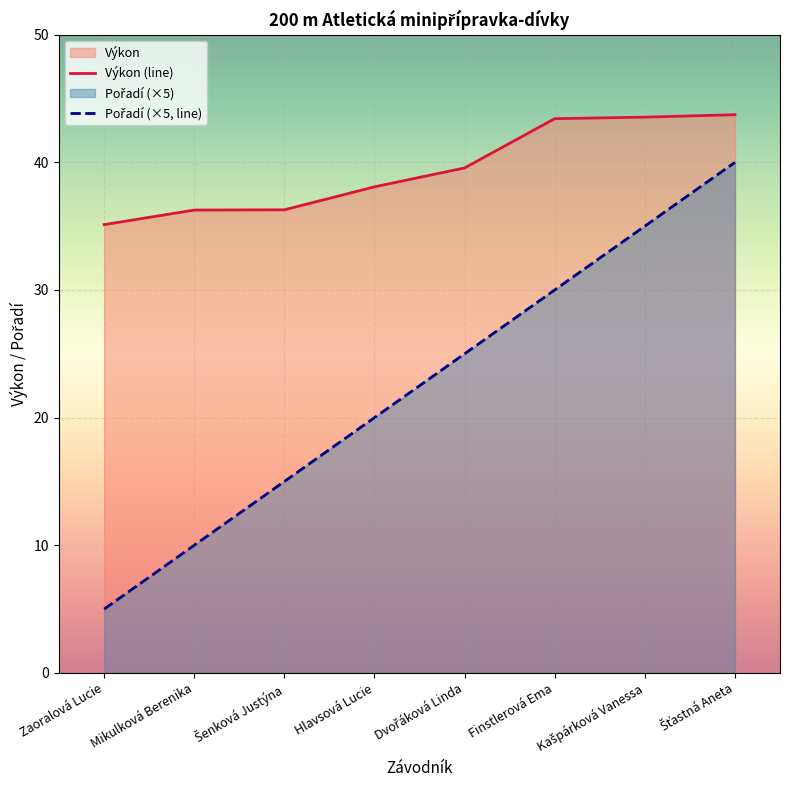

True or false: Výkon and Pořadí intersect in this chart.

False